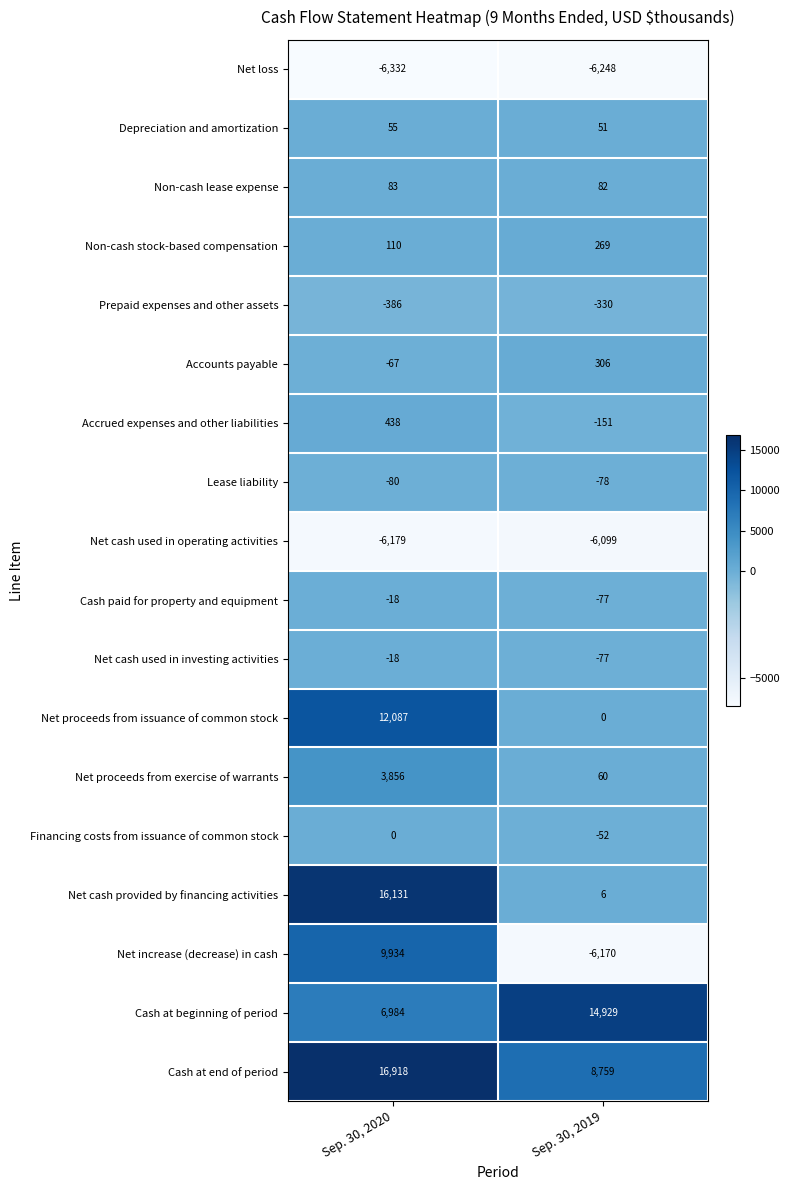

Is it true that Cash at end of period equals 16918 at Sep. 30, 2020?

True